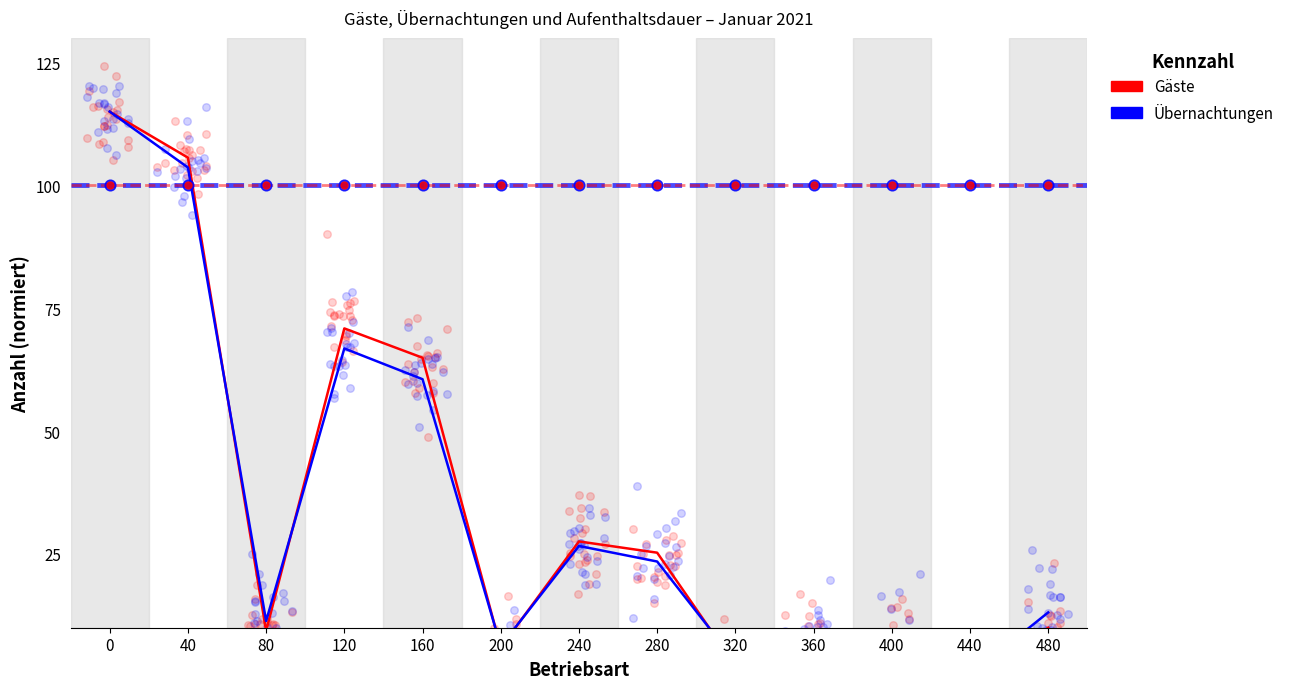

Which series has the largest Y range (max minus min)?

Gäste